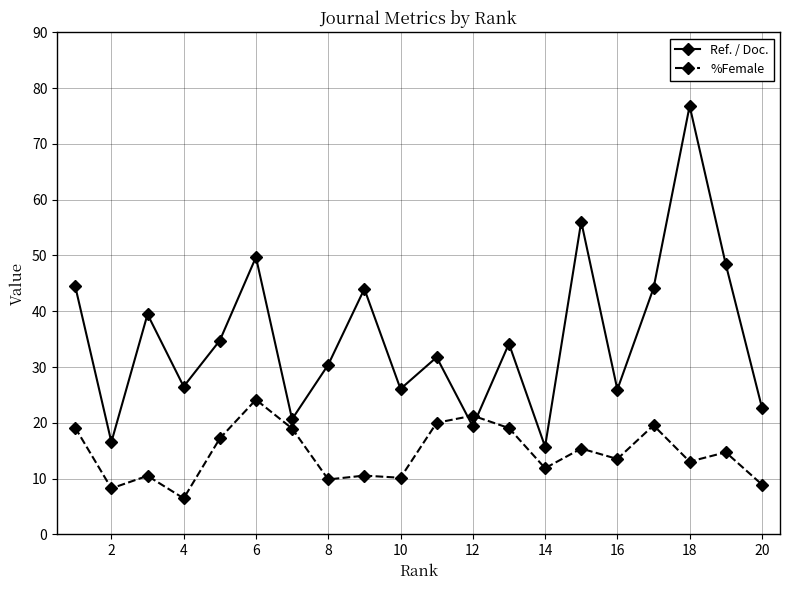

What is the lowest value of the Ref. / Doc. series?

15.7